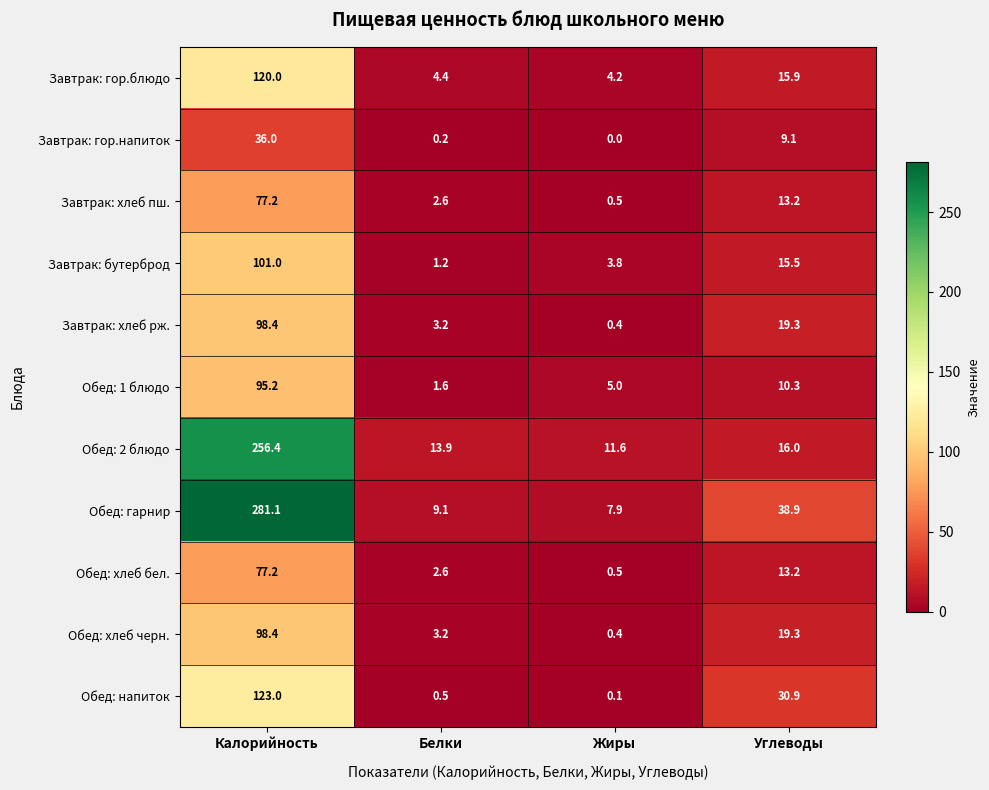

At which category does the chart reach its minimum across all series?

Жиры